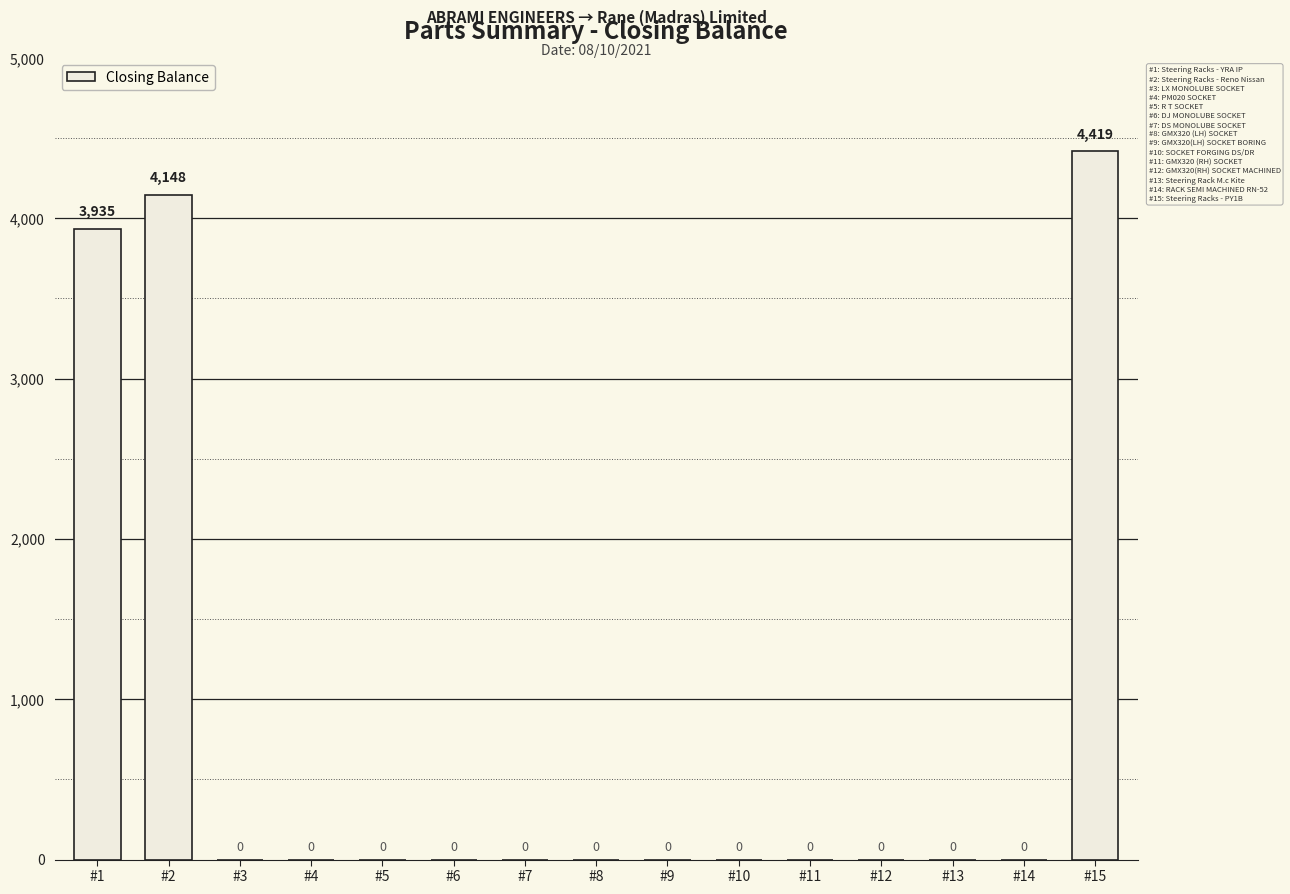

The value at #12 is 2636. True or false?

False